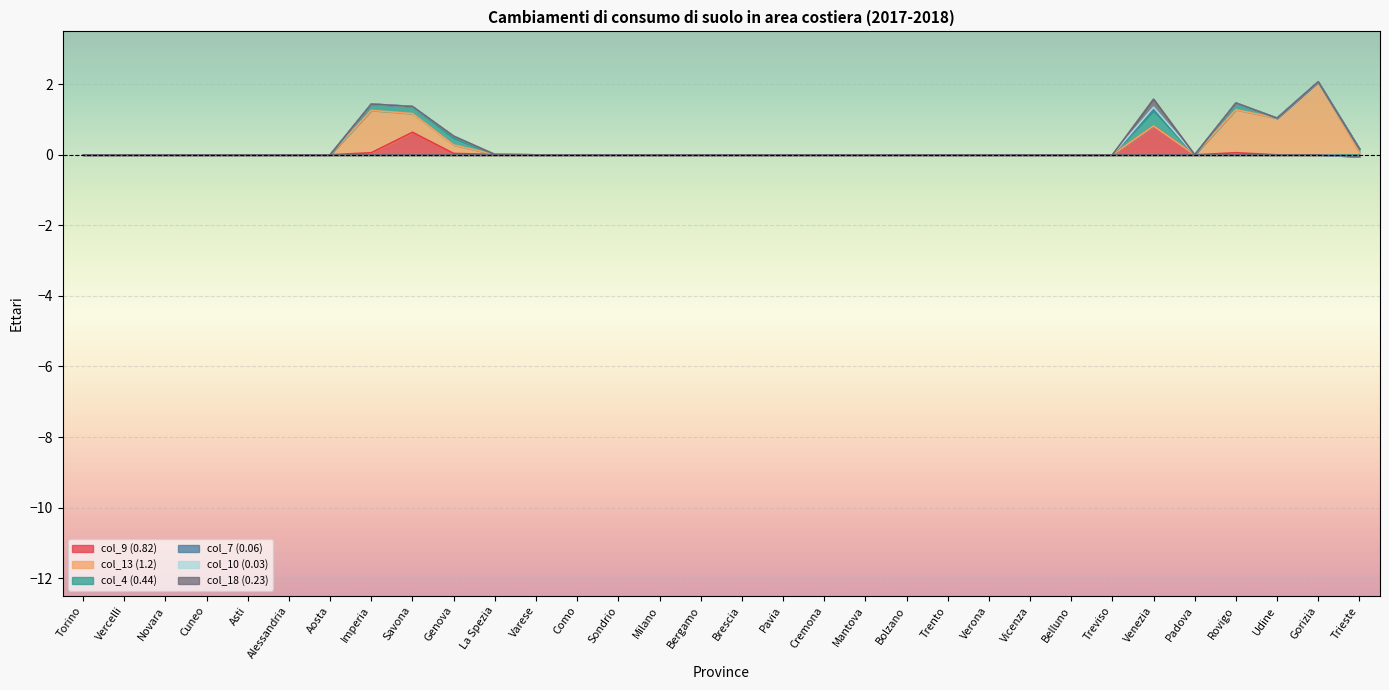

The col_4 (0.44) series shows 0.0 at Asti. True or false?

True